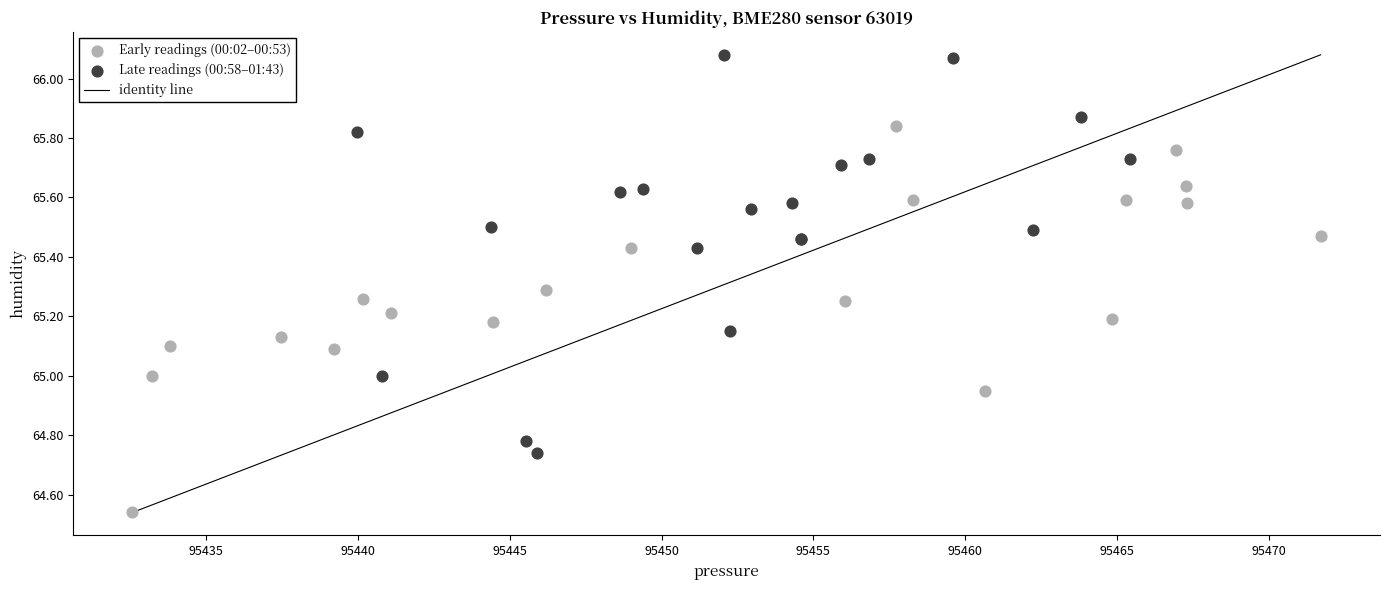

Which series has the largest Y range (max minus min)?

Late readings (00:58–01:43)